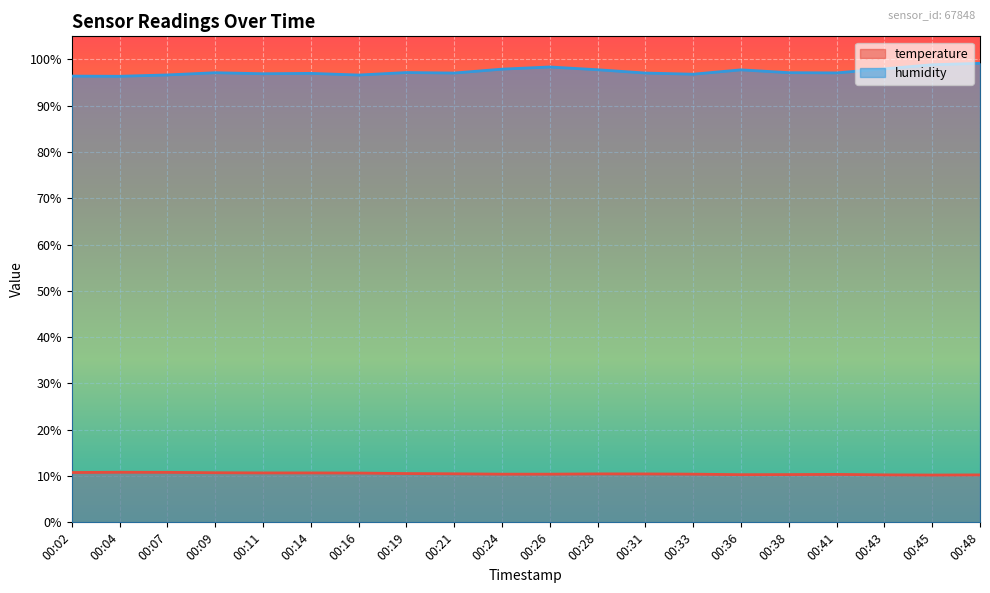

What value does the temperature series have at 00:16?

10.7